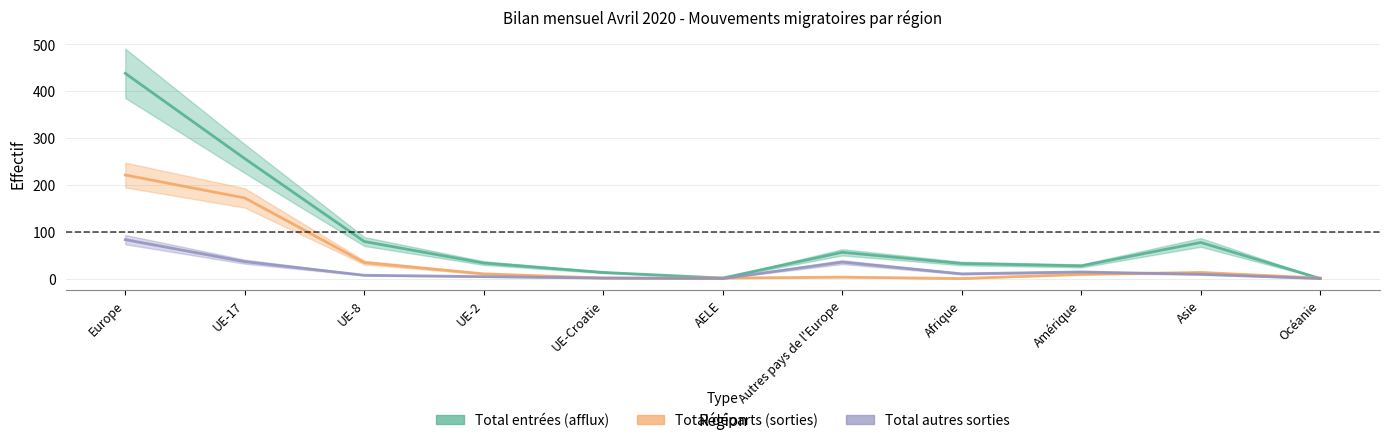

What is the sum of all Total départs (sorties) values?

465